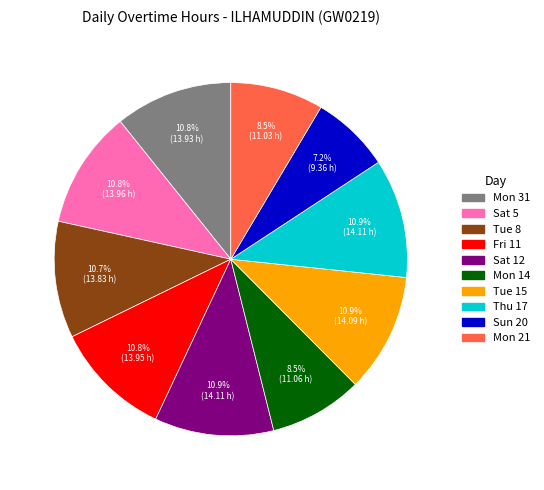

Approximately how many times larger is the value at Sun 20 compared to Fri 11?

0.7